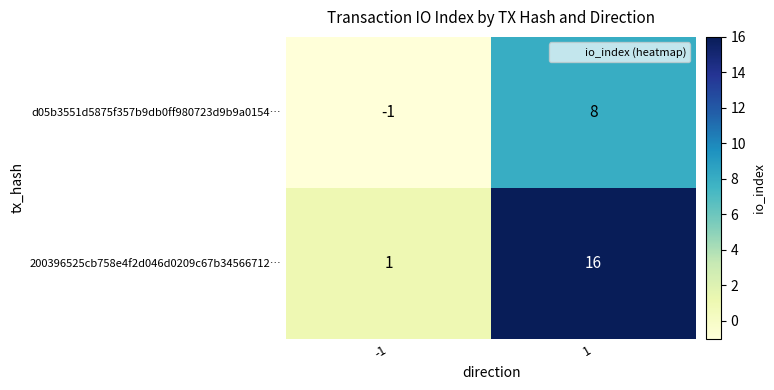

How many data points does each series have?

2